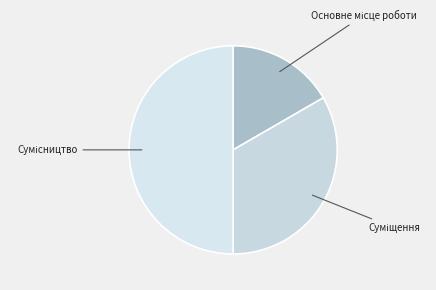

Is there a majority slice in this chart?

No